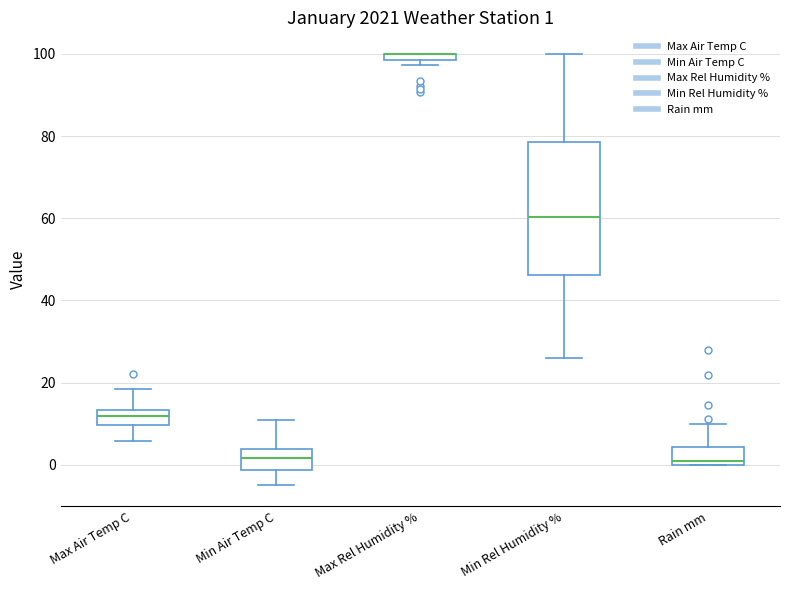

Which box is the tallest, from its lower edge to its upper edge?

Min Rel Humidity %